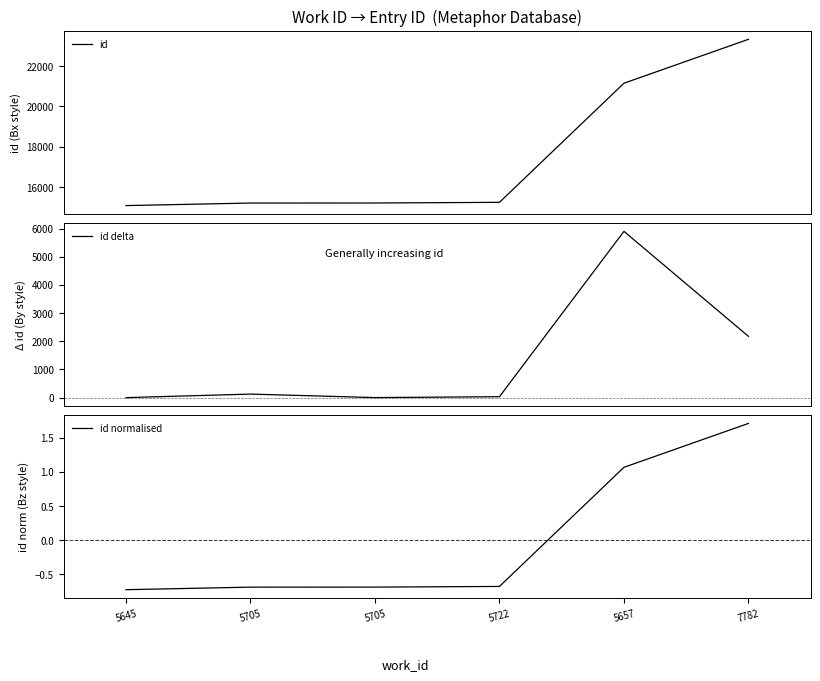

What is the maximum value shown in the chart?

23328.0